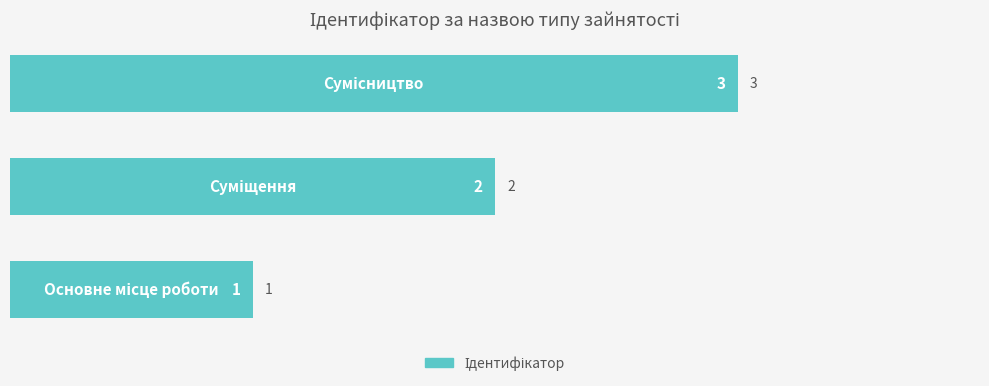

What is the greatest value displayed?

3